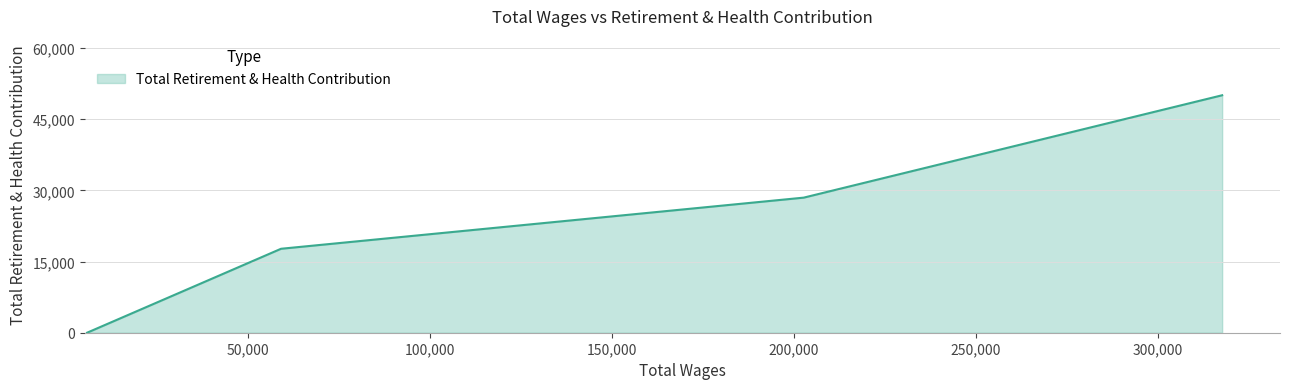

How many values are below 28455?

2